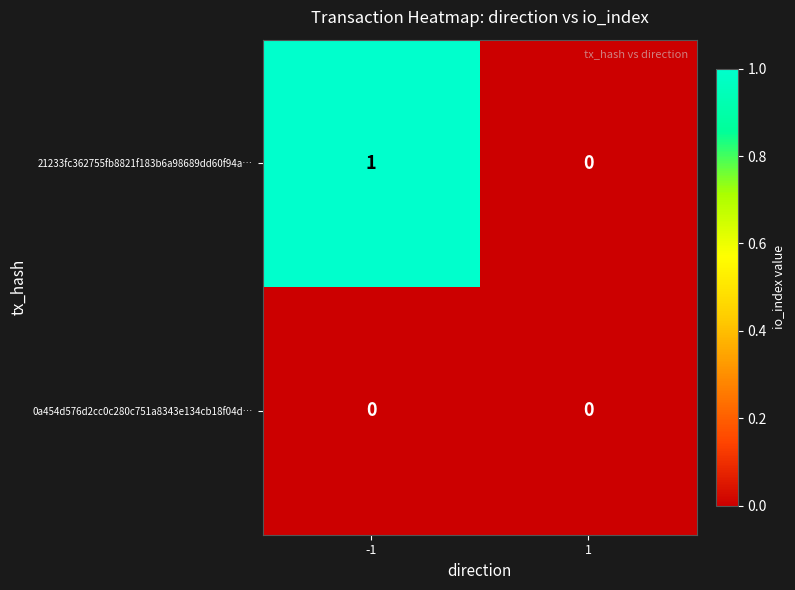

Is it true that 0a454d576d2cc0c280c751a8343e134cb18f04d… equals 0 at 1?

True